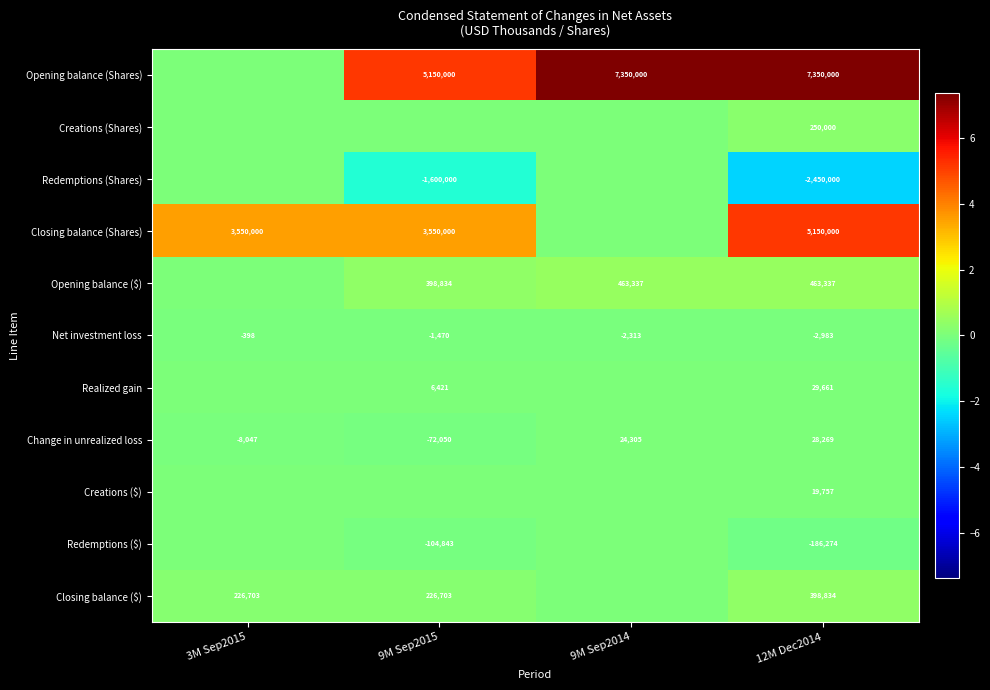

At which label does Change in unrealized loss reach its minimum?

9M Sep2015